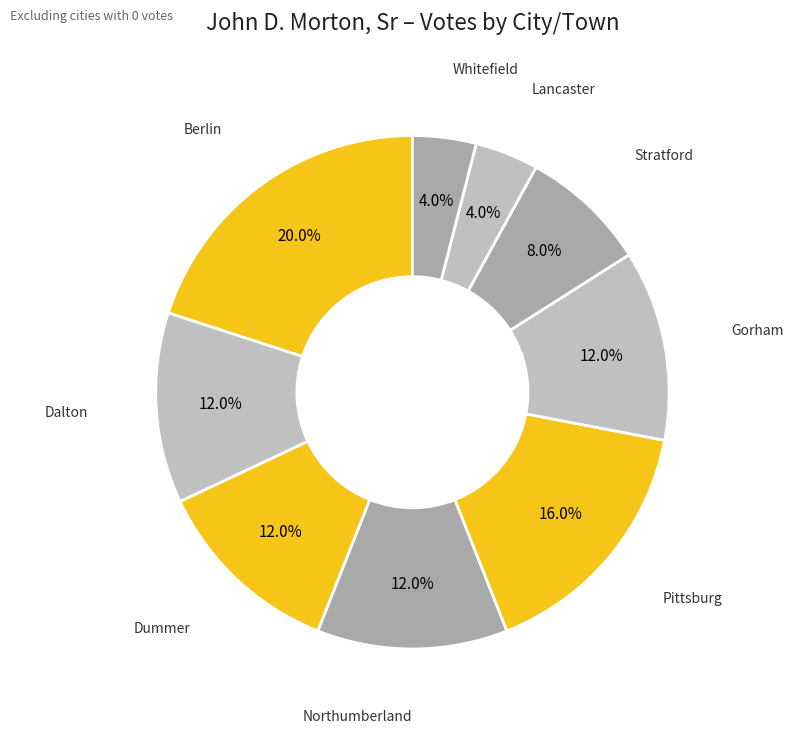

Which slice is the smallest?

Lancaster